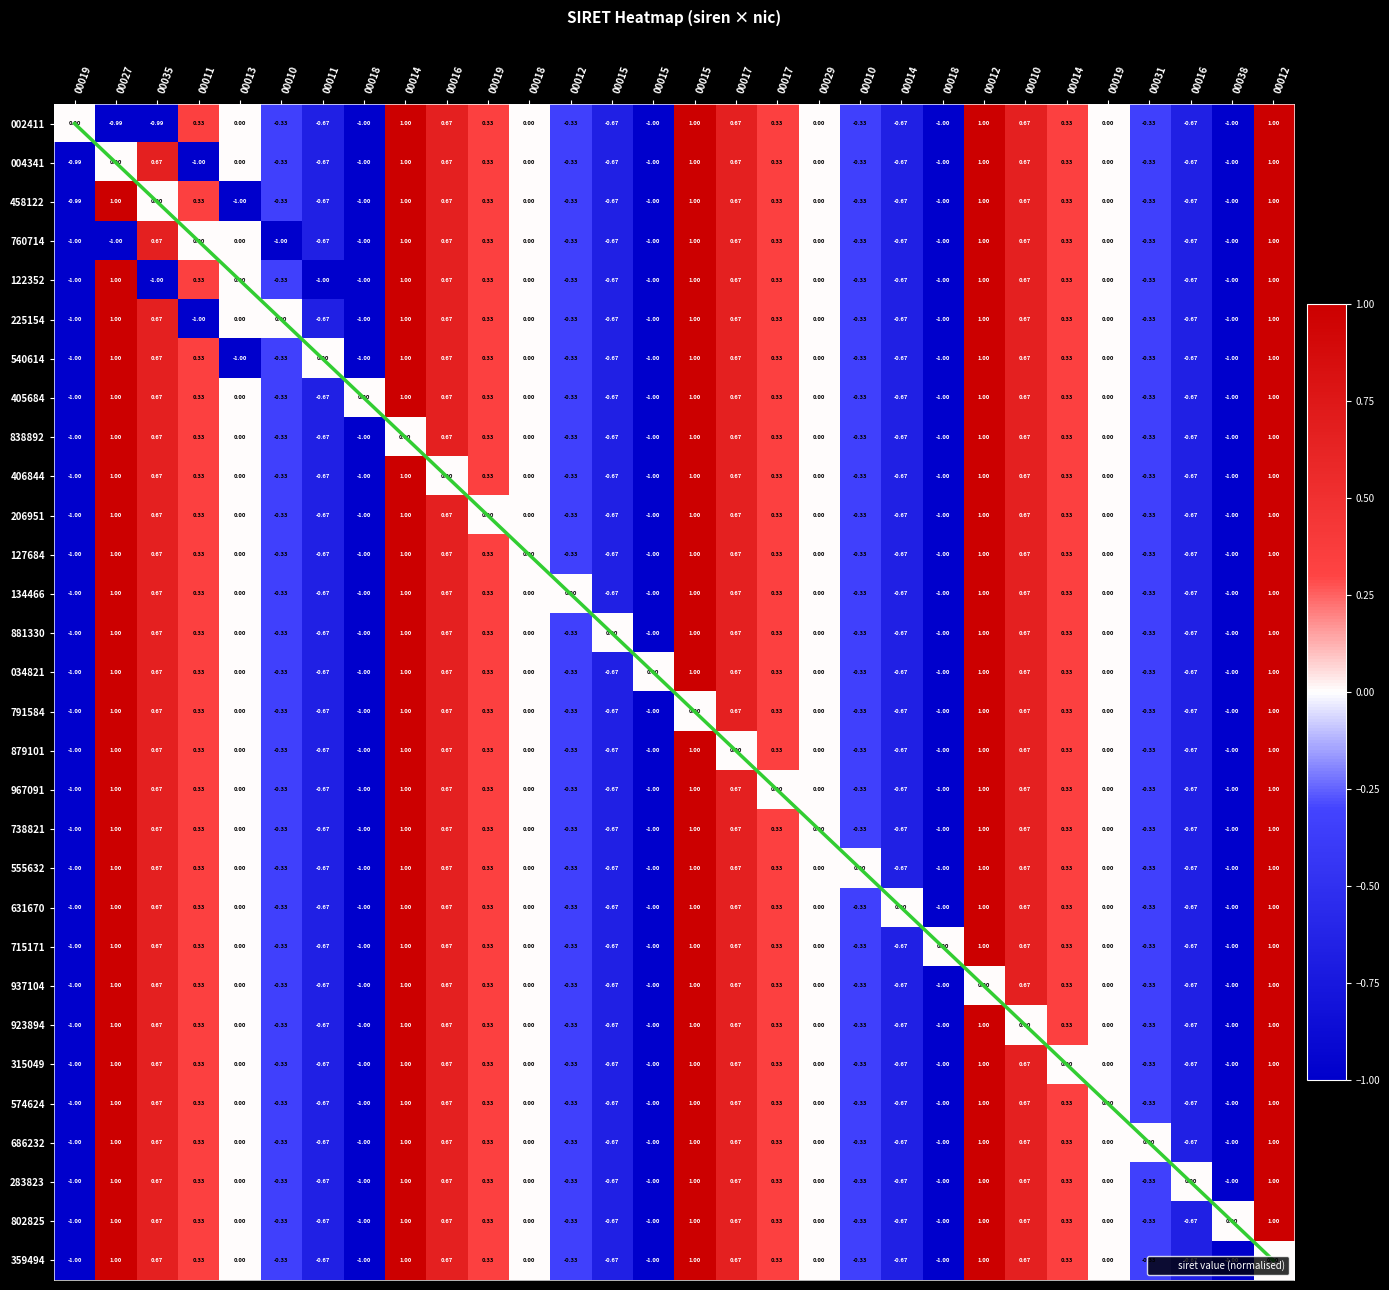

At which category is the sum across all series the highest?

00014